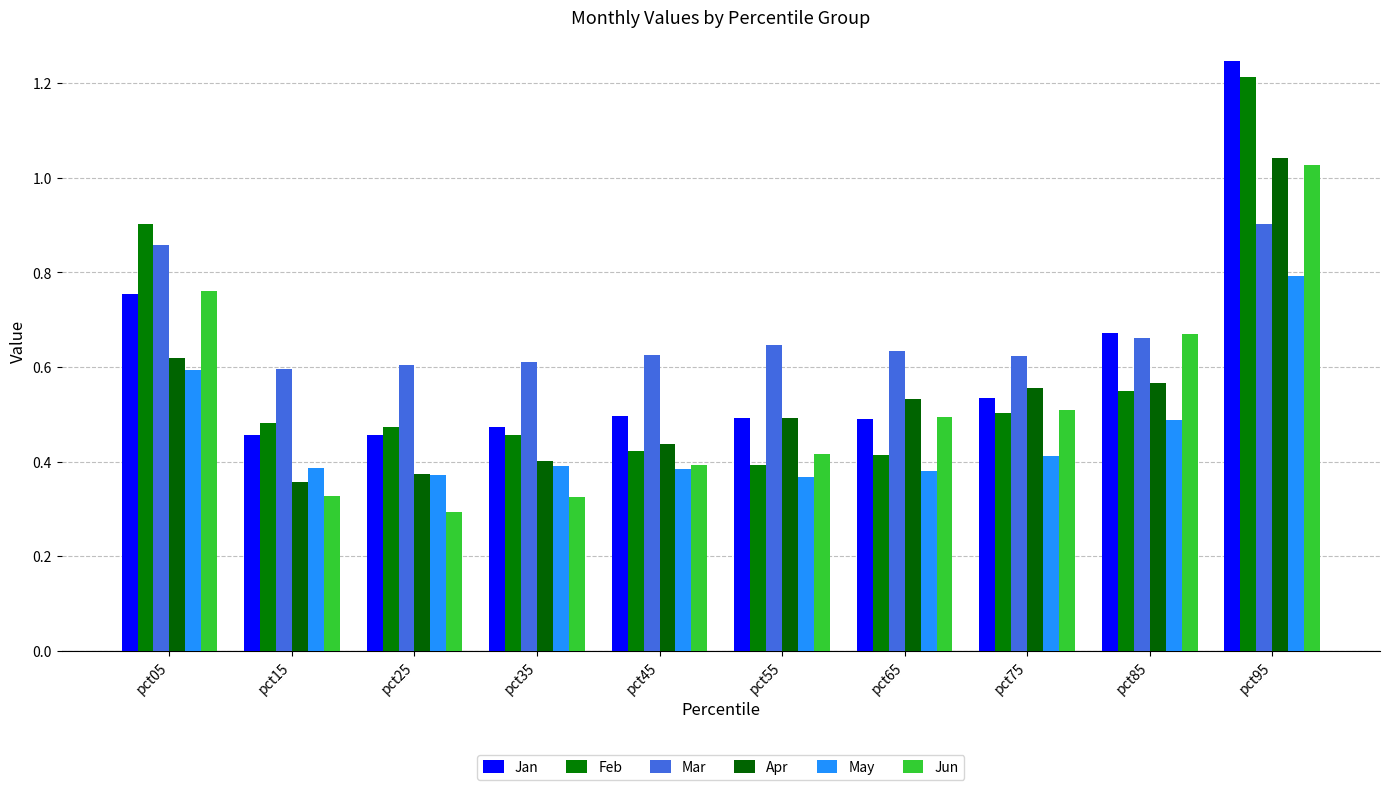

Is it true that Feb equals 0.5 at pct35?

True